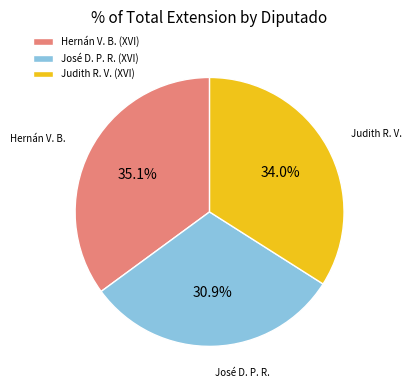

Is there a majority slice in this chart?

No